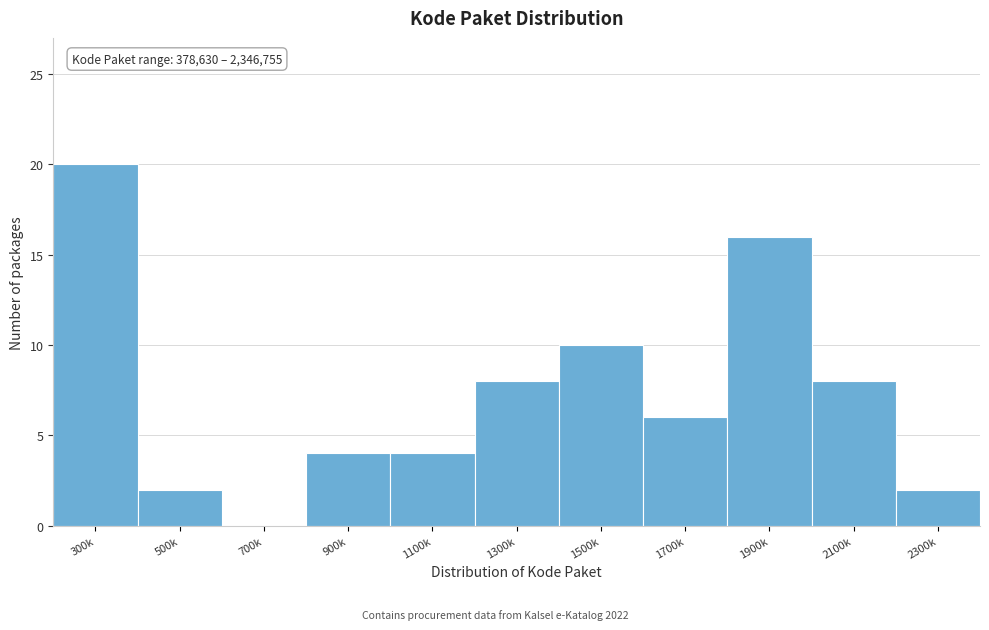

Reading left to right, what are all the values shown in this chart?

300k=20	500k=2	700k=0	900k=4	1100k=4	1300k=8	1500k=10	1700k=6	1900k=16	2100k=8	2300k=2